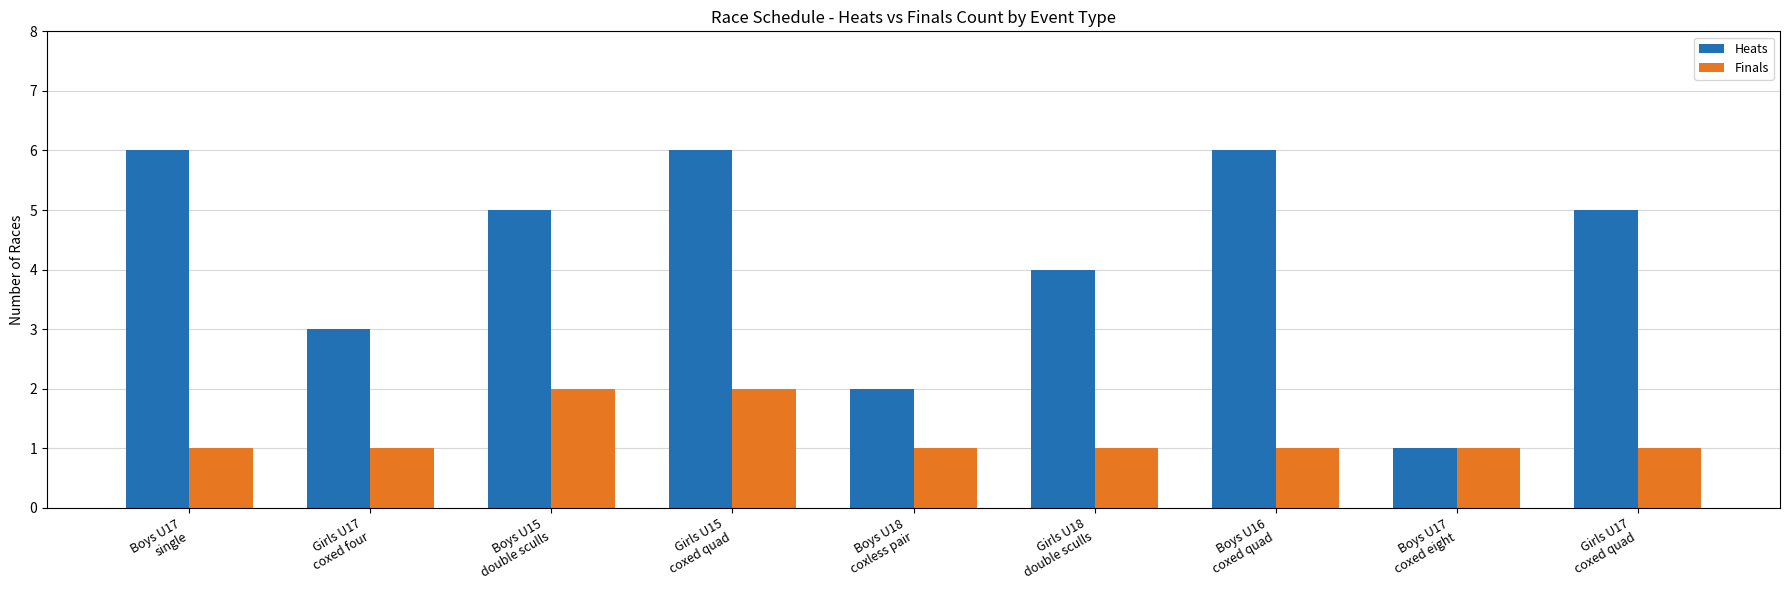

Which series has the largest range (max minus min)?

Heats